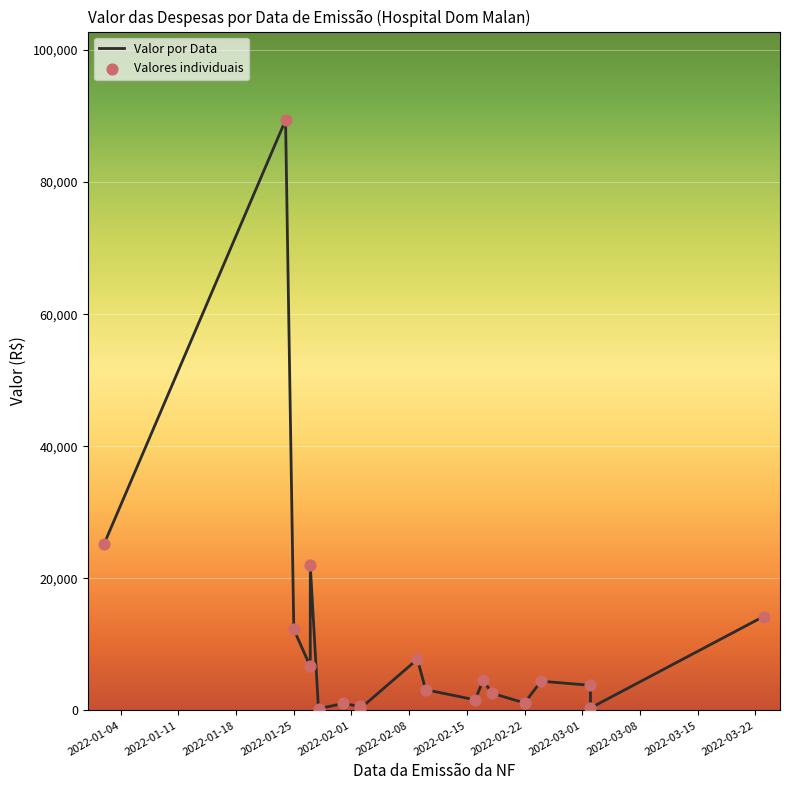

Which series has the largest total across all categories?

Valor por Data